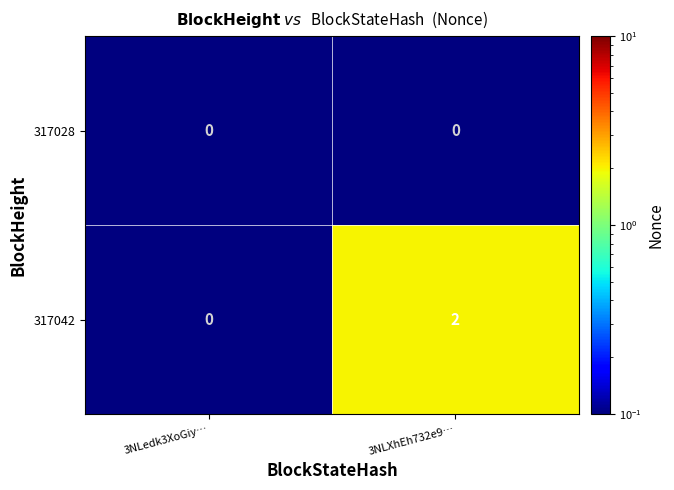

The value of 317042 at 3NLedk3XoGiy… is 0. True or false?

True